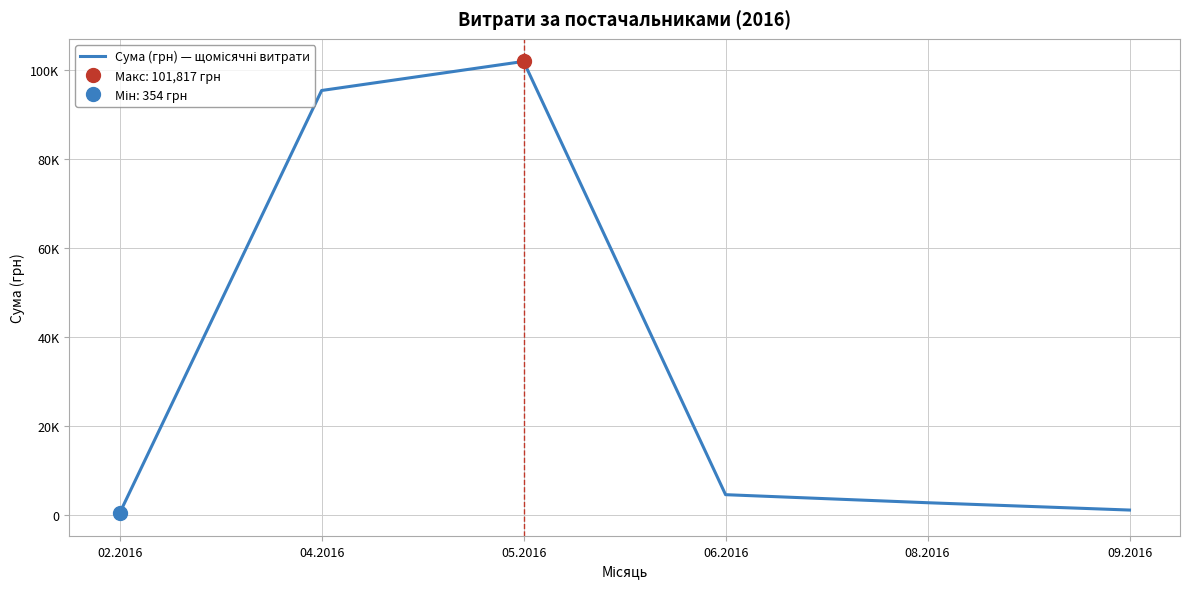

At which label does the data first exceed 4514?

04.2016